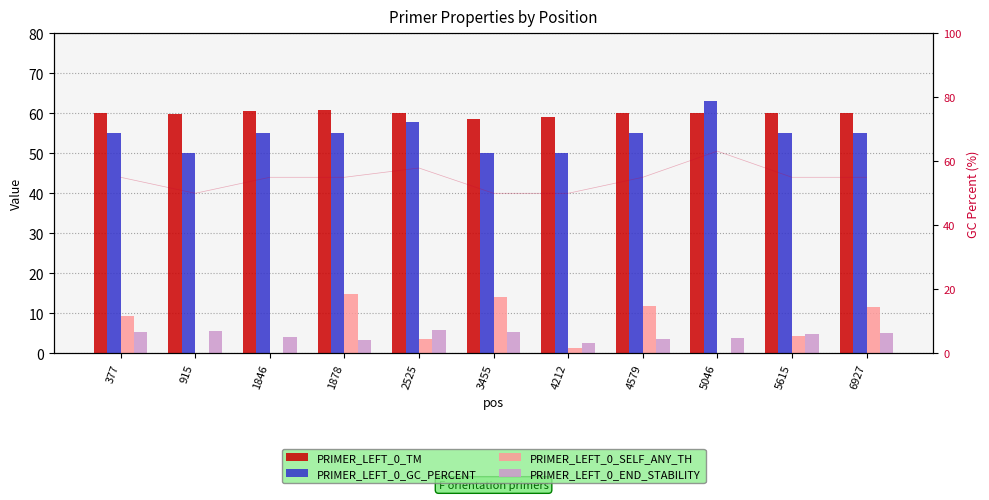

At which category does the chart reach its minimum across all series?

915